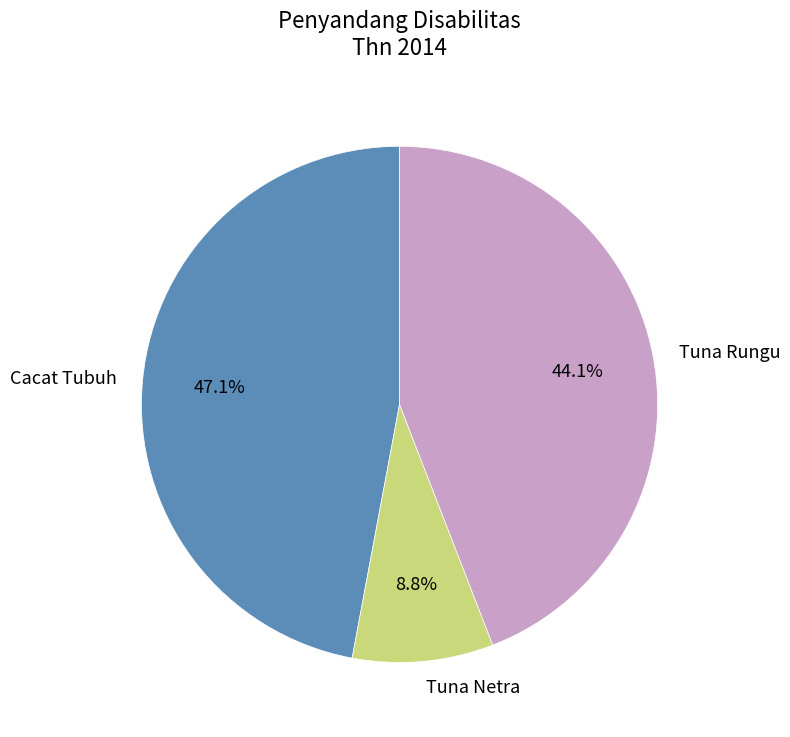

Which slice is the smallest?

Tuna Netra